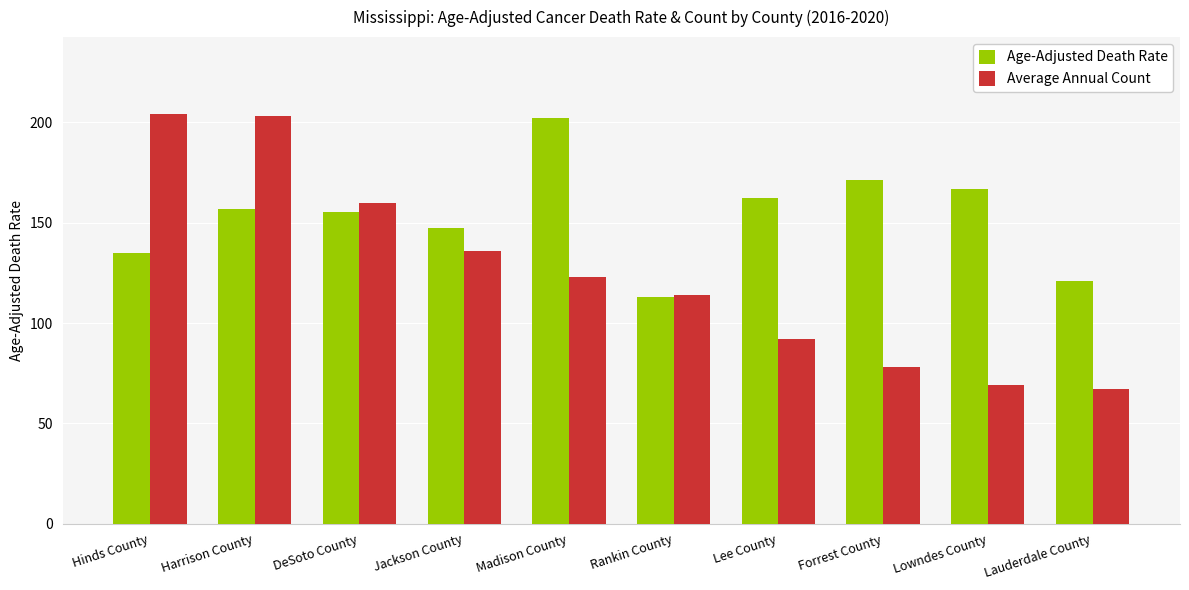

At Lauderdale County, list the series in order from largest to smallest.

Age-Adjusted Death Rate, Average Annual Count